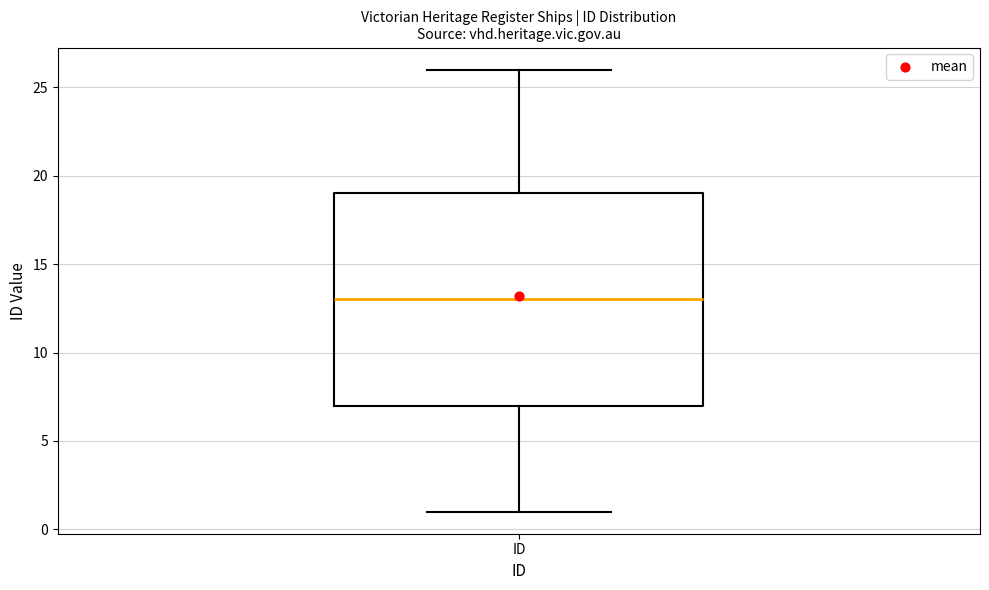

Read this box plot against the y-axis: the position of the median line, the range covered by the box, and the ends of both whiskers. The values are not printed on the chart, so give them approximately, as read against the axis.

median 13, box 7 to 19, whiskers 1 to 26